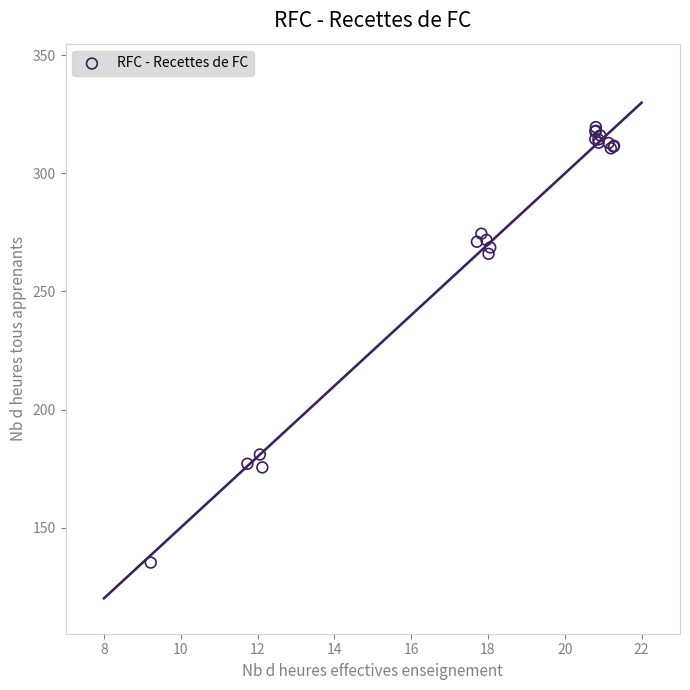

What Y value in the scatter plot is closest to 227?

266.0